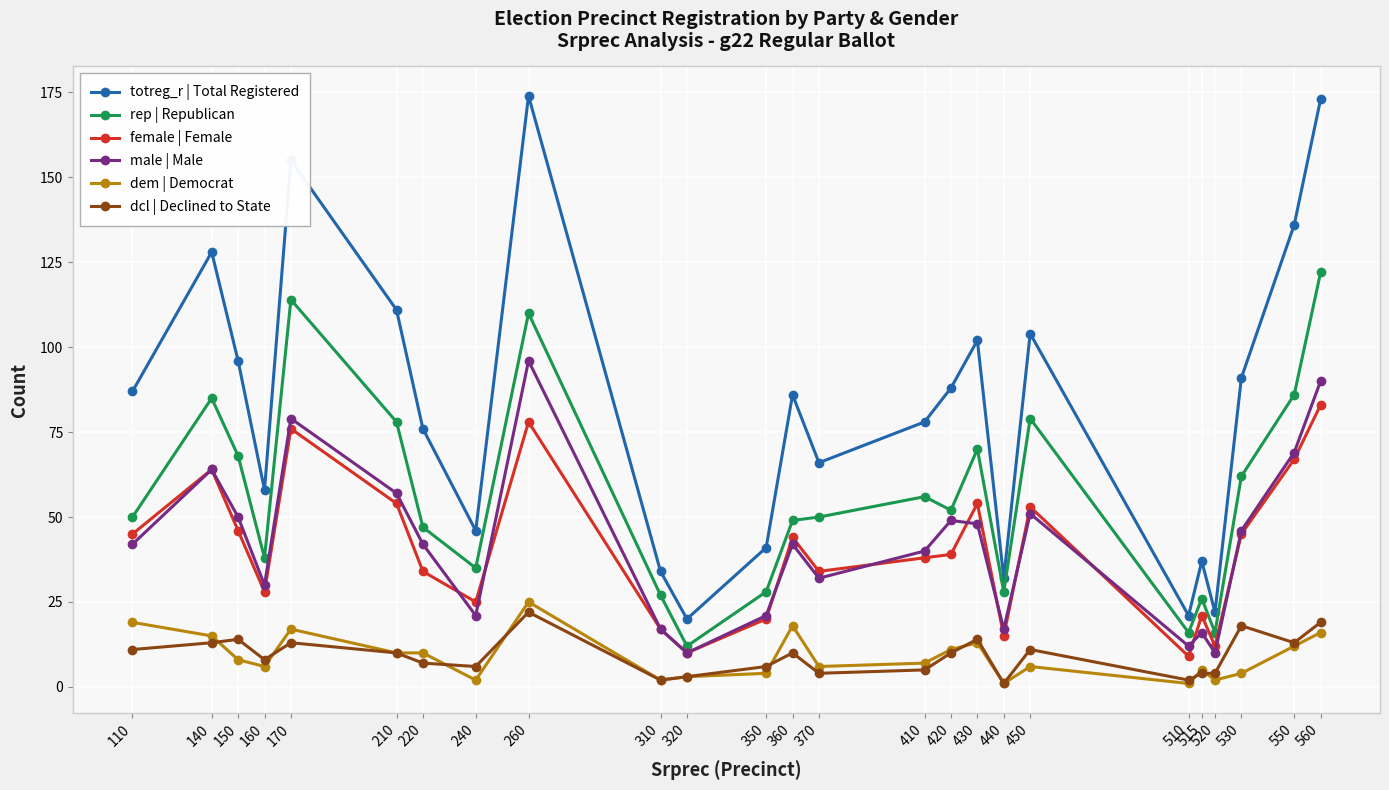

What is the value of the male | Male point at the 15th from the left?

40